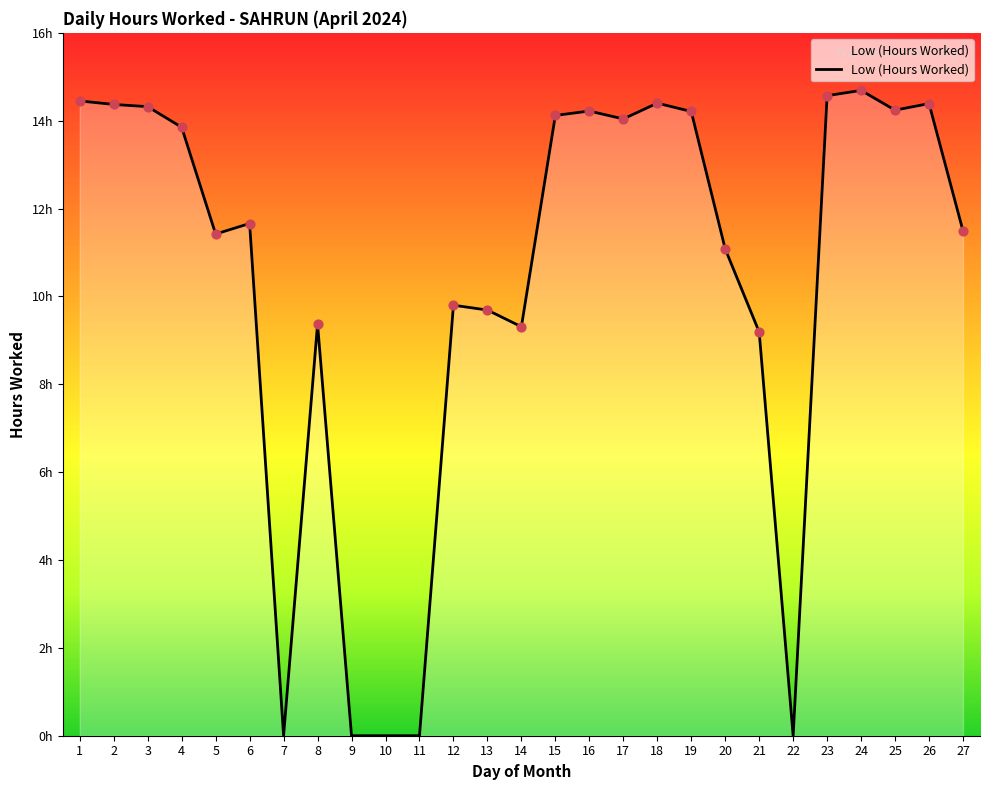

What is the ratio of the value at 25 to the value at 15?

1.0